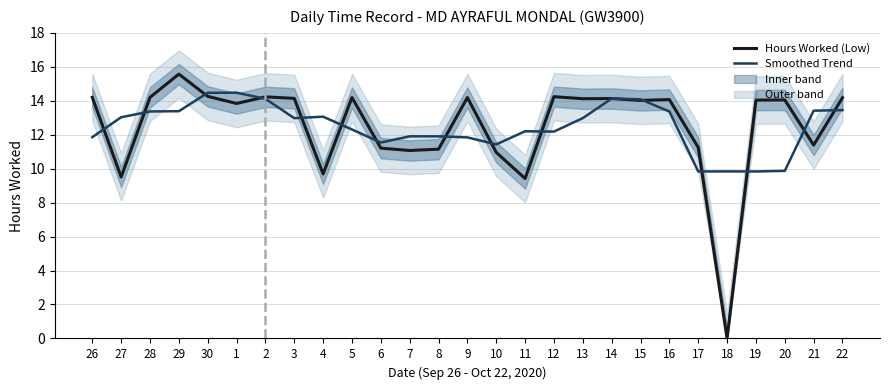

Where is Hours Worked (Low) nearest to the value 7?

11